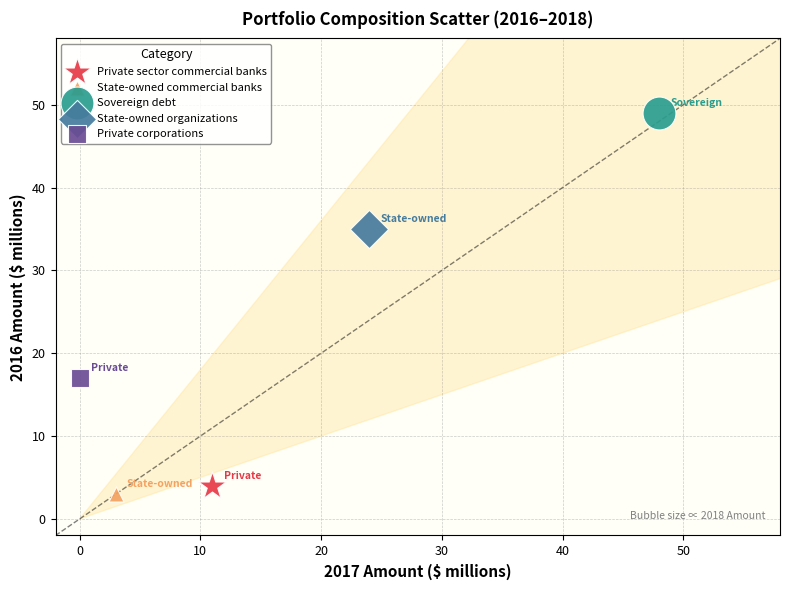

What are all the series names shown in the legend?

Private sector commercial banks, State-owned commercial banks, Sovereign debt, State-owned organizations, Private corporations